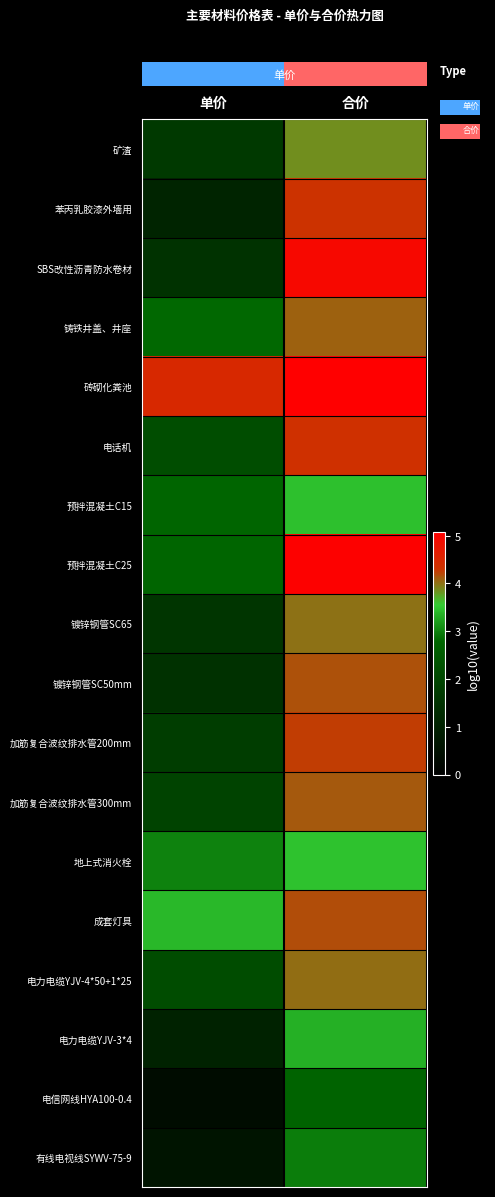

What is the difference between the row_4 values at 单价 and 合价?

0.6